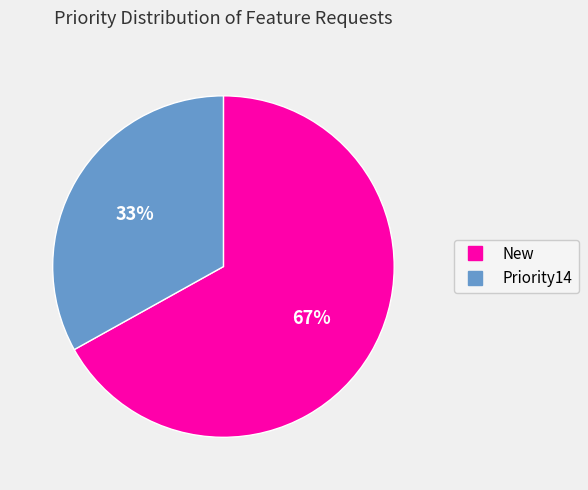

To the nearest percent, what is the average slice percentage?

50%